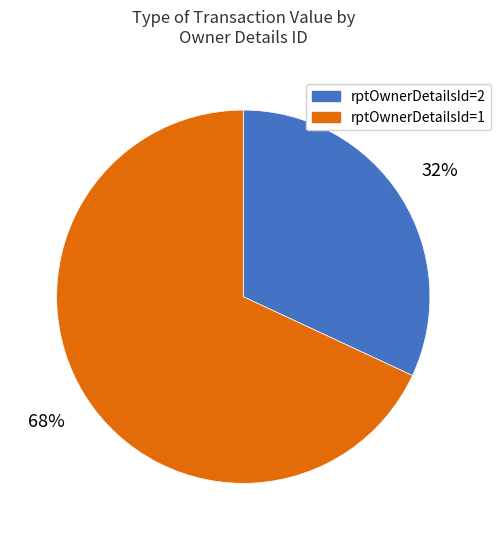

How many slices are in this pie chart?

2